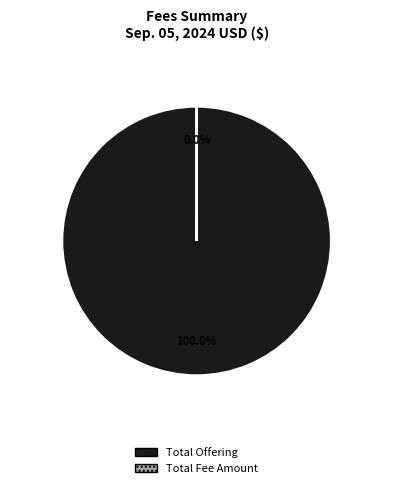

Which category accounts for the majority?

Total Offering